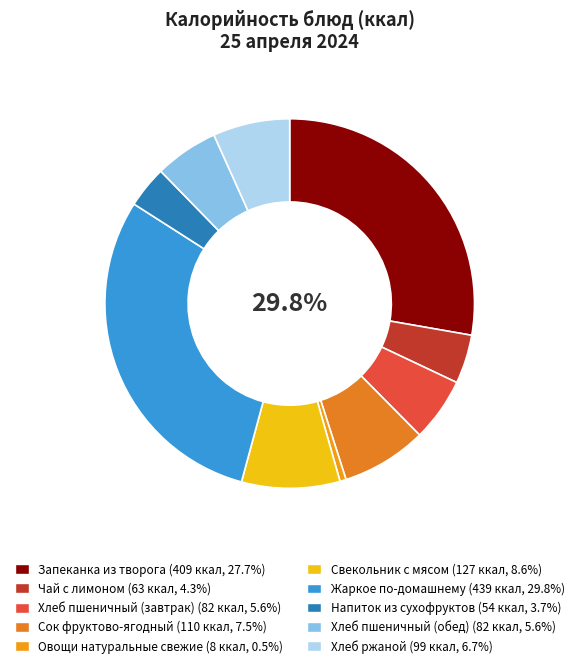

Is there any slice that represents more than half of the pie?

No